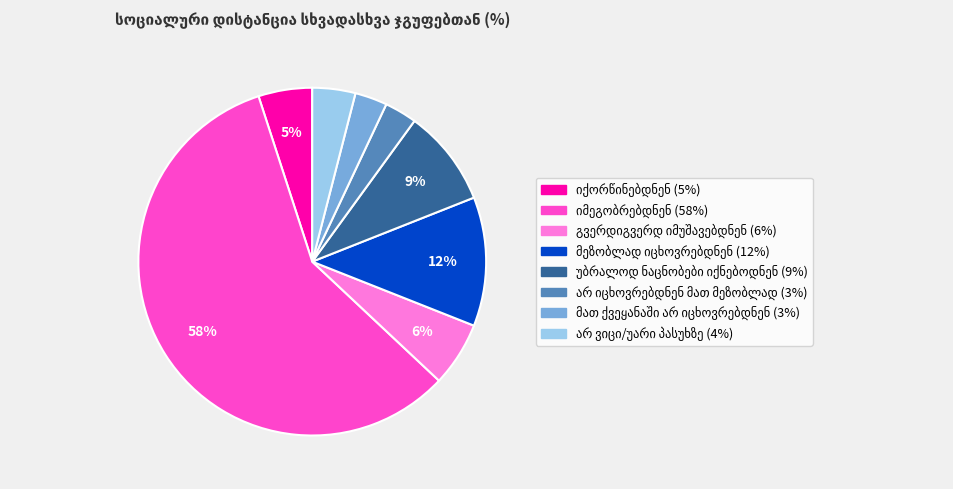

To the nearest percent, what is the average slice percentage?

12%